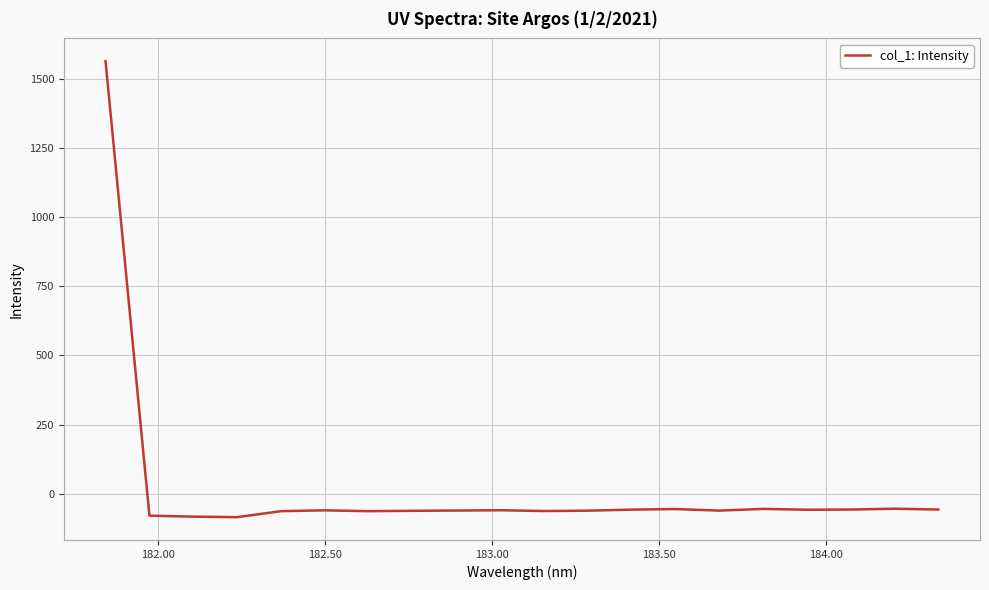

What is the smallest value displayed?

-85.2